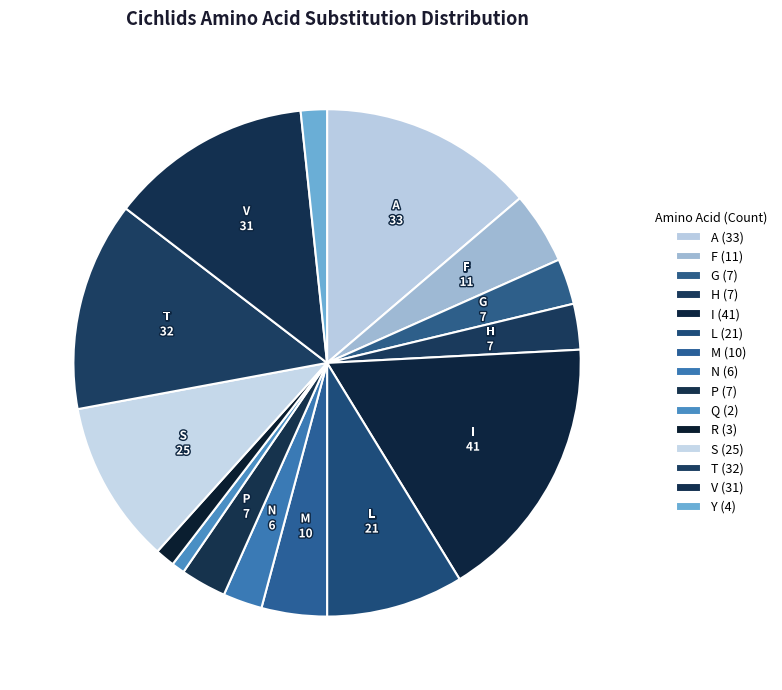

Rank the categories by value from highest to lowest.

I, A, T, V, S, L, F, M, G, H, P, N, Y, R, Q